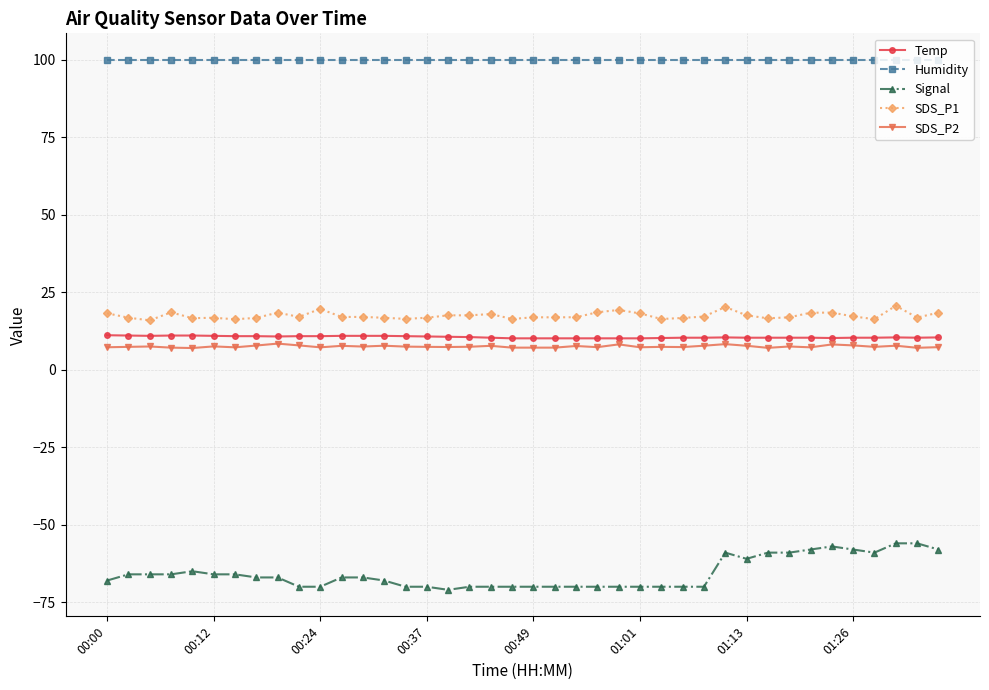

True or false: SDS_P1 has more than 0 interior local peaks.

True